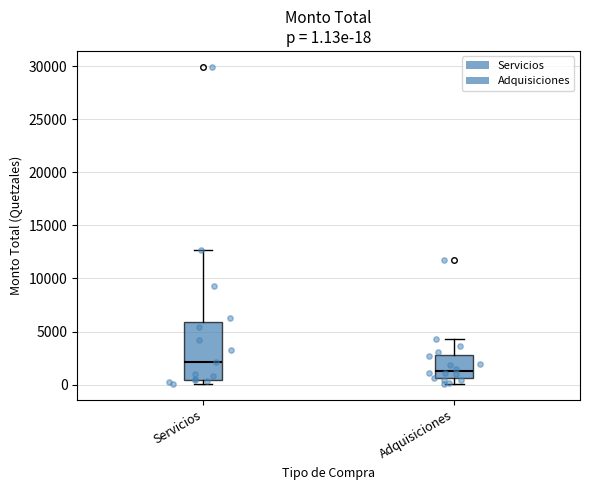

Which box has the lowest median line?

Adquisiciones